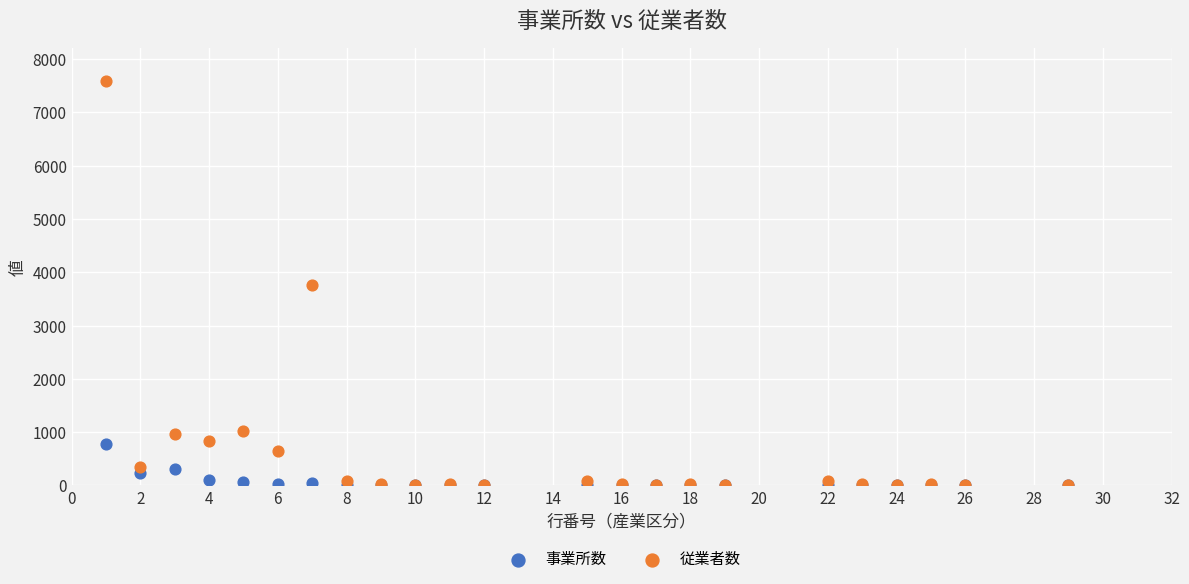

What are all the series names shown in the legend?

事業所数, 従業者数